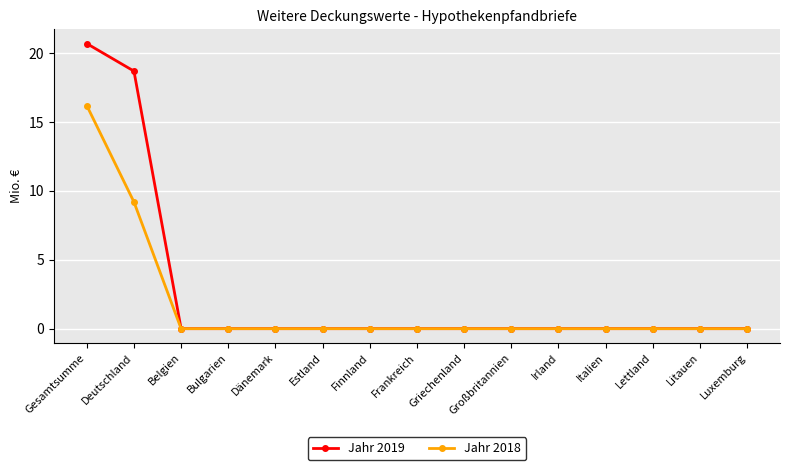

Reading left to right, list all the values displayed in this chart.

Jahr 2019: Gesamtsumme=20.7	Deutschland=18.7	Belgien=0.0	Bulgarien=0.0	Dänemark=0.0	Estland=0.0	Finnland=0.0	Frankreich=0.0	Griechenland=0.0	Großbritannien=0.0	Irland=0.0	Italien=0.0	Lettland=0.0	Litauen=0.0	Luxemburg=0.0
Jahr 2018: Gesamtsumme=16.2	Deutschland=9.2	Belgien=0.0	Bulgarien=0.0	Dänemark=0.0	Estland=0.0	Finnland=0.0	Frankreich=0.0	Griechenland=0.0	Großbritannien=0.0	Irland=0.0	Italien=0.0	Lettland=0.0	Litauen=0.0	Luxemburg=0.0